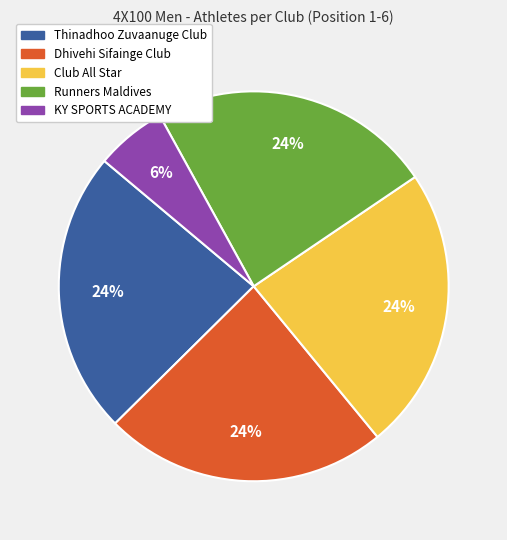

To the nearest percent, what is the difference between the Thinadhoo Zuvaanuge Club and KY SPORTS ACADEMY slice percentages?

18%